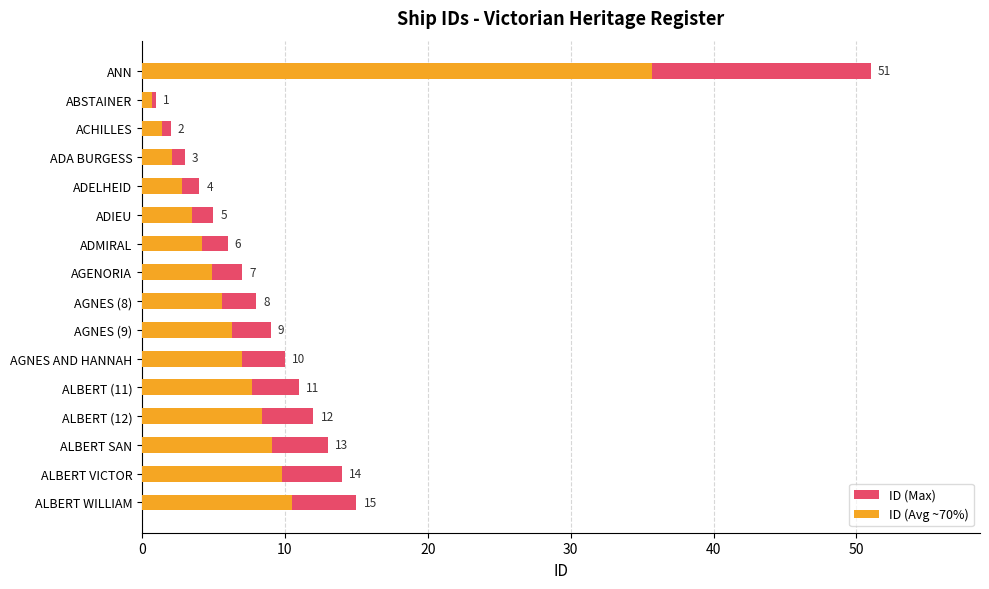

What are all the series names shown in the legend?

ID (Max), ID (Avg ~70%)